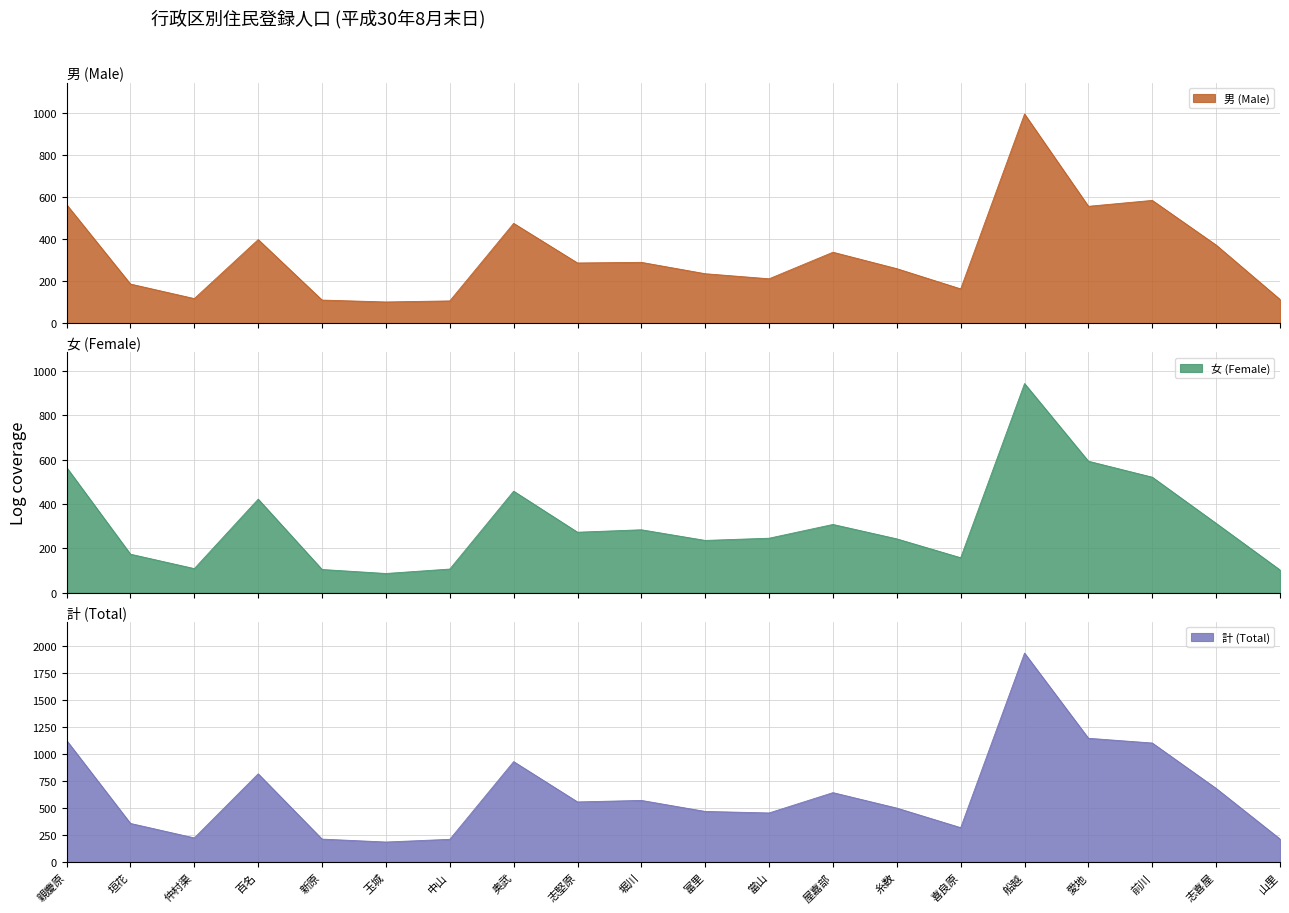

What is the smallest value displayed?

87